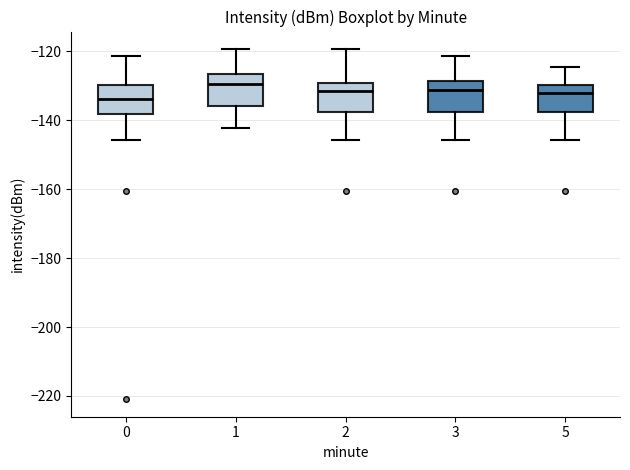

Where does the lower whisker of the box at x = 3 end on the y-axis? The values are not printed on the chart, so give them approximately, as read against the axis.

-146